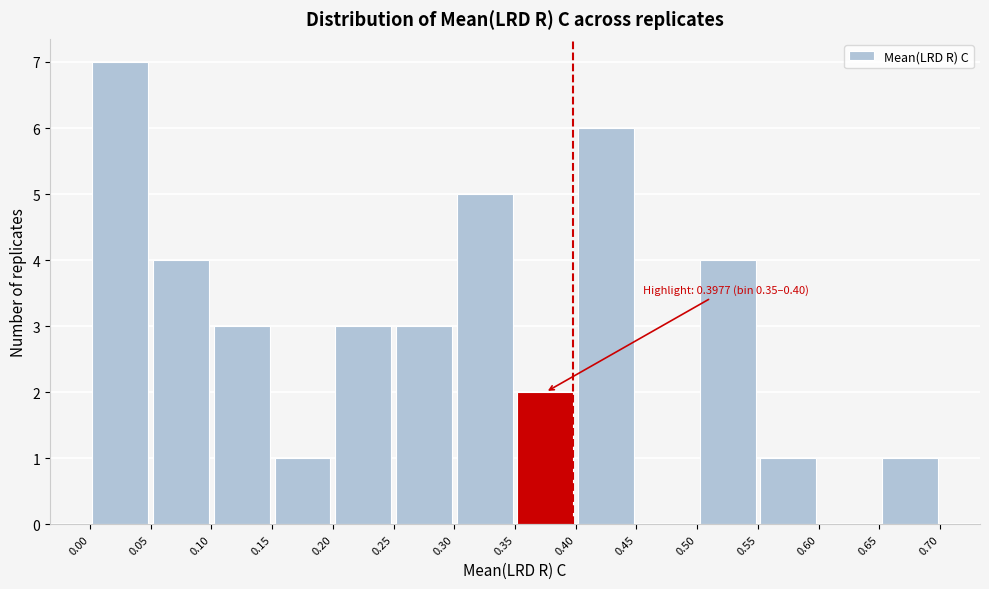

Over which range of the x-axis is the bar tallest?

0.00 to 0.05